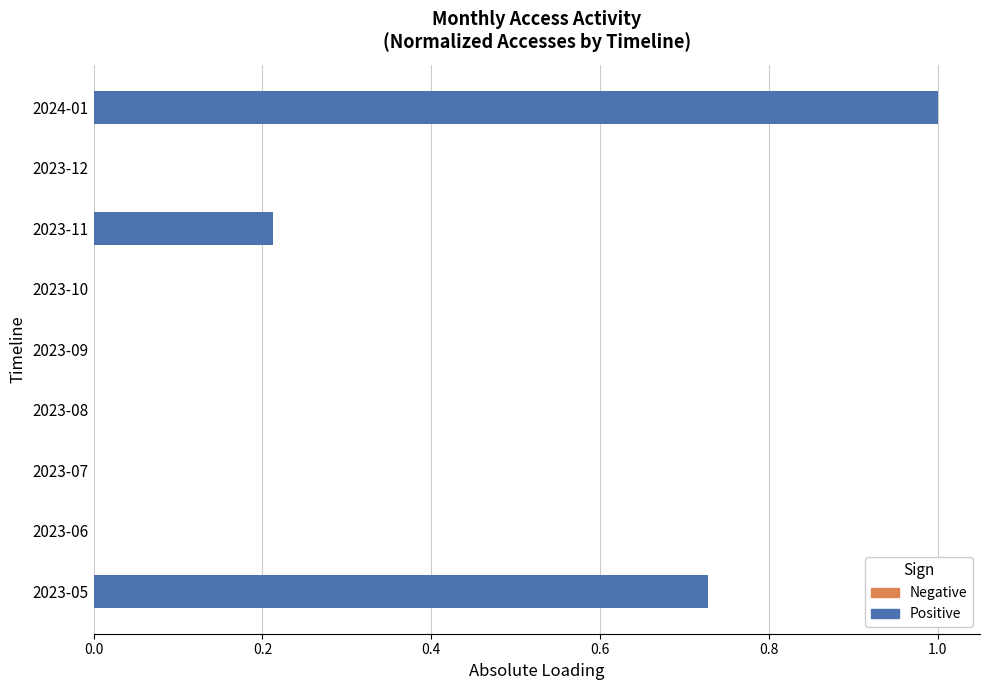

What is the maximum value shown in the chart?

1.0